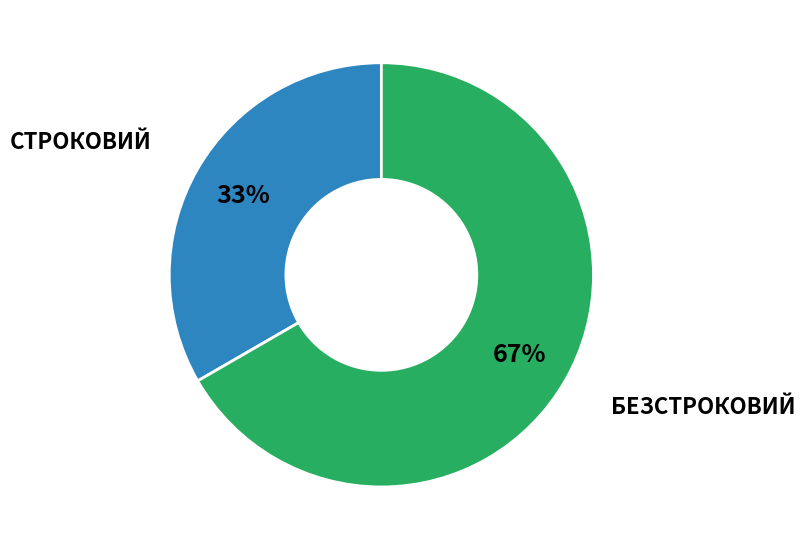

Is there any slice that represents more than half of the pie?

Yes